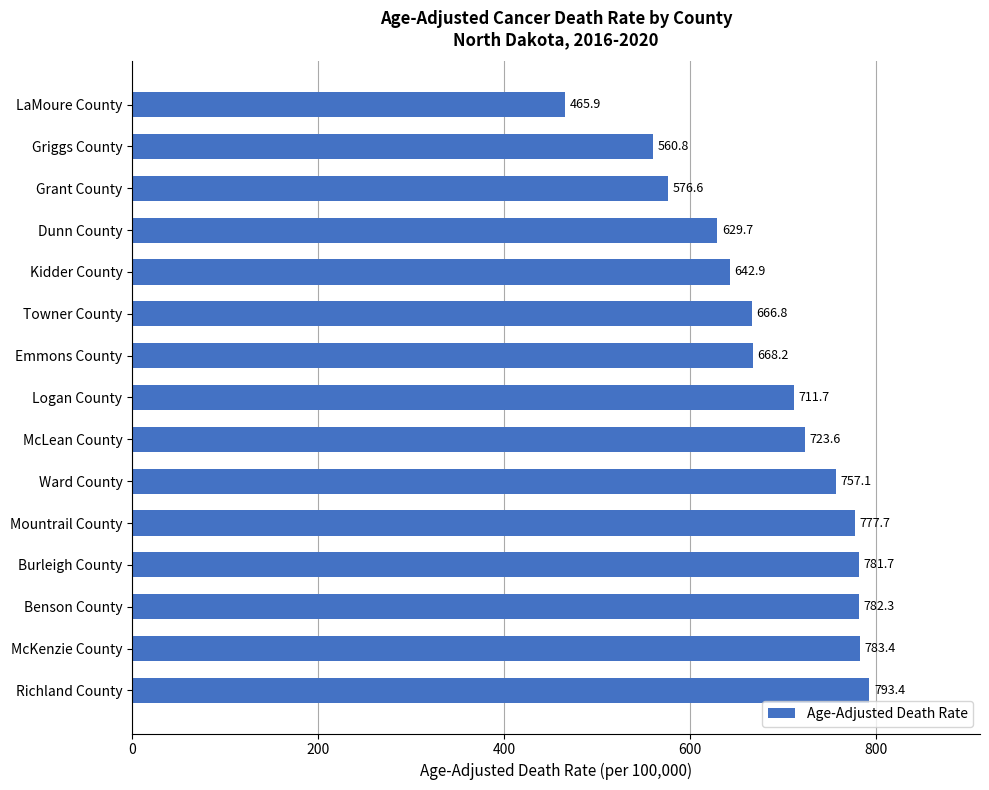

Rank the categories by value from highest to lowest.

Richland County, McKenzie County, Benson County, Burleigh County, Mountrail County, Ward County, McLean County, Logan County, Emmons County, Towner County, Kidder County, Dunn County, Grant County, Griggs County, LaMoure County